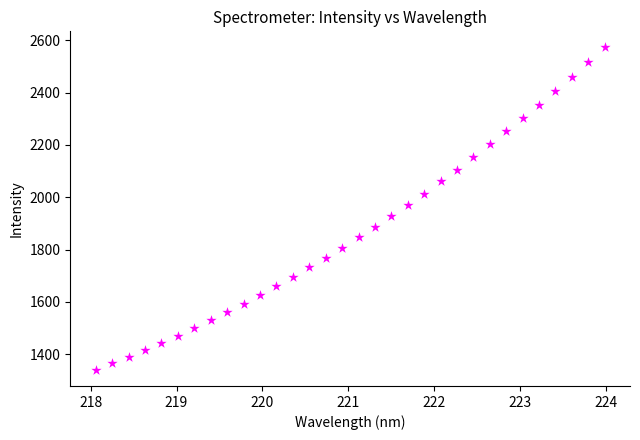

What is the range of Y values (max minus min)?

1233.6